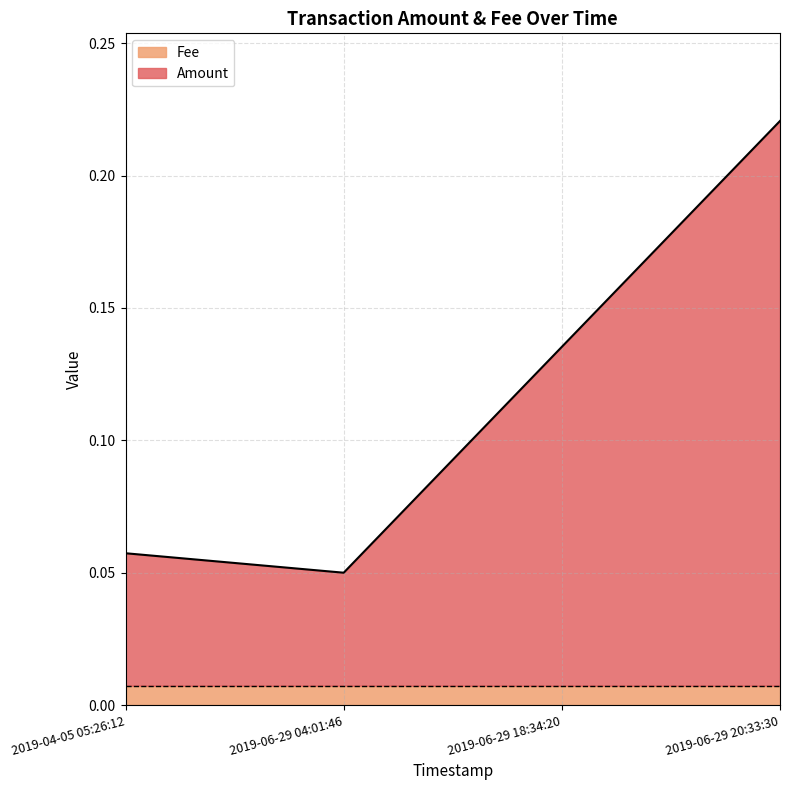

At which category is the sum across all series the highest?

2019-06-29 20:33:30